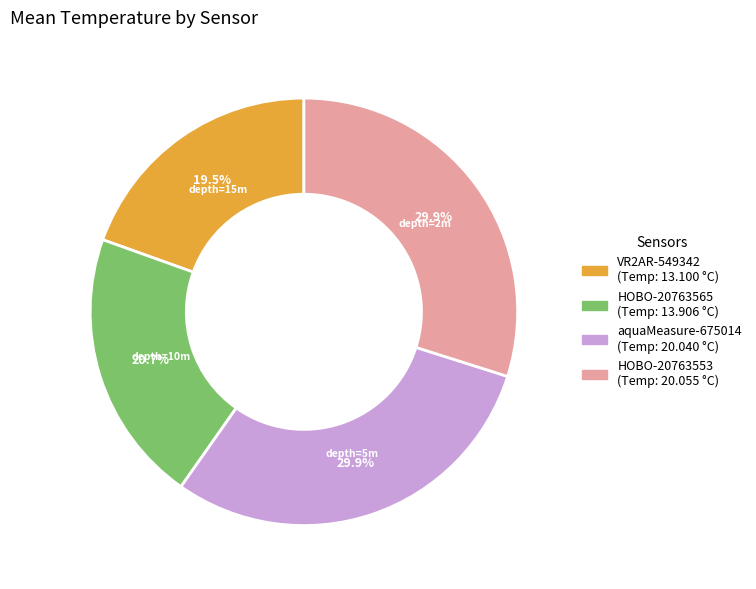

Is there a majority slice in this chart?

No